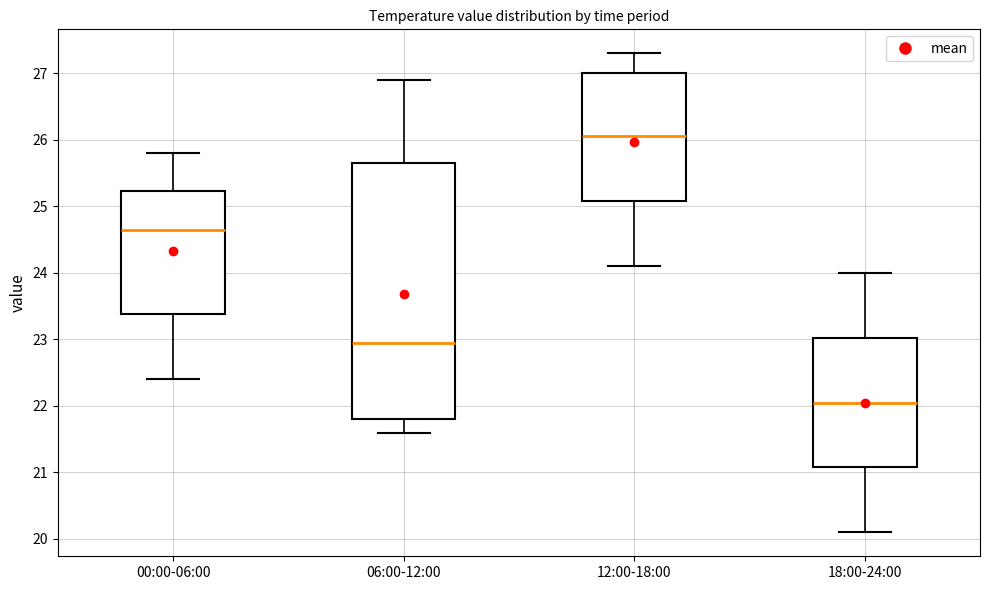

Which box is the tallest, from its lower edge to its upper edge?

06:00-12:00